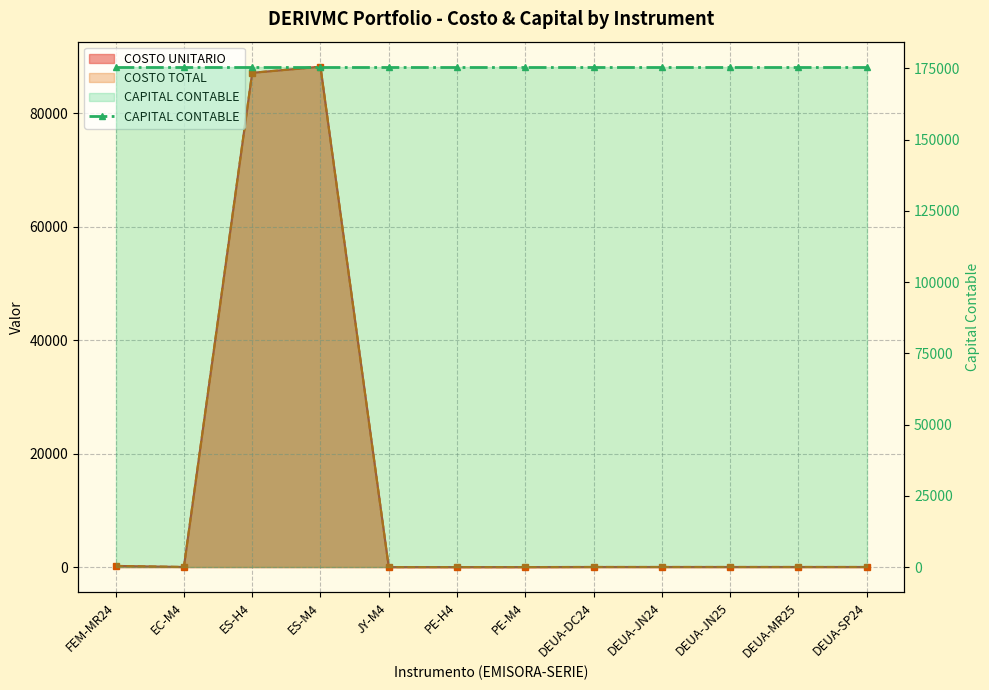

At which label does COSTO UNITARIO reach its minimum?

JY-M4